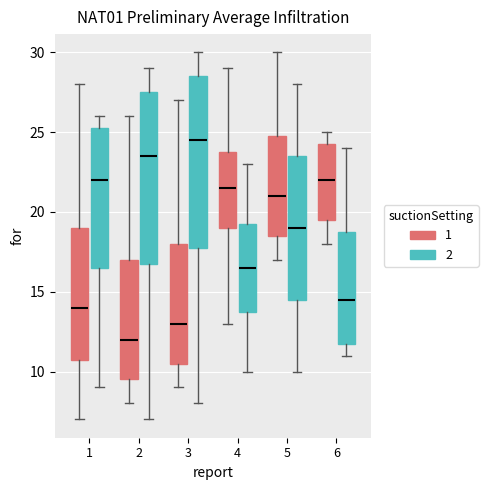

Reading left to right, read every box against the y-axis: the position of its median line, the range the box covers, and the ends of its whiskers. The values are not printed on the chart, so give them approximately, as read against the axis.

1 (1): median 14.0, box 11.0 to 19.0, whiskers 7.0 to 28.0
1 (2): median 22.0, box 16.5 to 25.5, whiskers 9.0 to 26.0
2 (1): median 12.0, box 9.5 to 17.0, whiskers 8.0 to 26.0
2 (2): median 23.5, box 17.0 to 27.5, whiskers 7.0 to 29.0
3 (1): median 13.0, box 10.5 to 18.0, whiskers 9.0 to 27.0
3 (2): median 24.5, box 18.0 to 28.5, whiskers 8.0 to 30.0
4 (1): median 21.5, box 19.0 to 24.0, whiskers 13.0 to 29.0
4 (2): median 16.5, box 14.0 to 19.5, whiskers 10.0 to 23.0
5 (1): median 21.0, box 18.5 to 25.0, whiskers 17.0 to 30.0
5 (2): median 19.0, box 14.5 to 23.5, whiskers 10.0 to 28.0
6 (1): median 22.0, box 19.5 to 24.5, whiskers 18.0 to 25.0
6 (2): median 14.5, box 12.0 to 19.0, whiskers 11.0 to 24.0